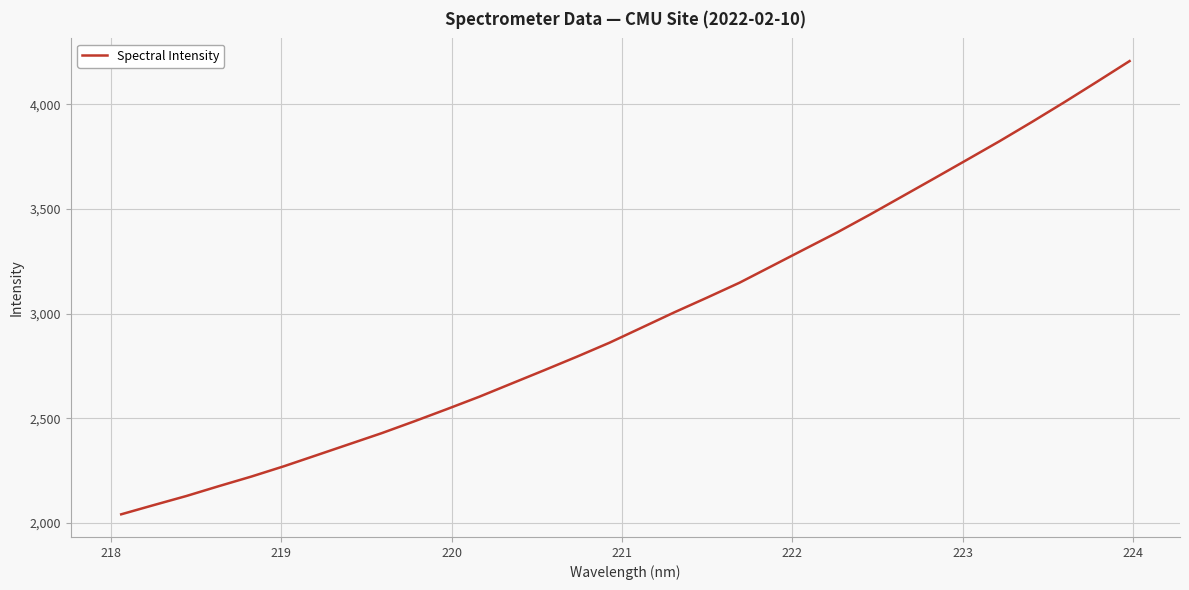

What is the smallest value displayed?

2041.2